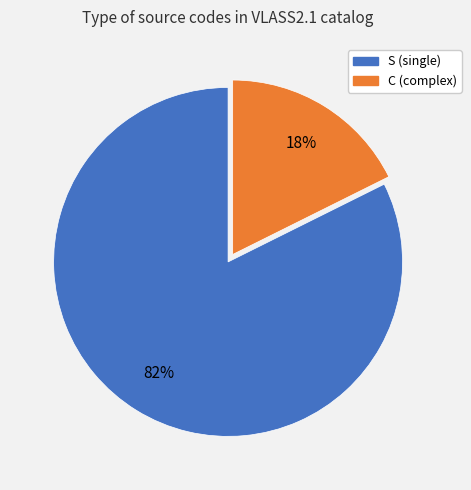

Do C and S together represent more than half of the pie?

Yes